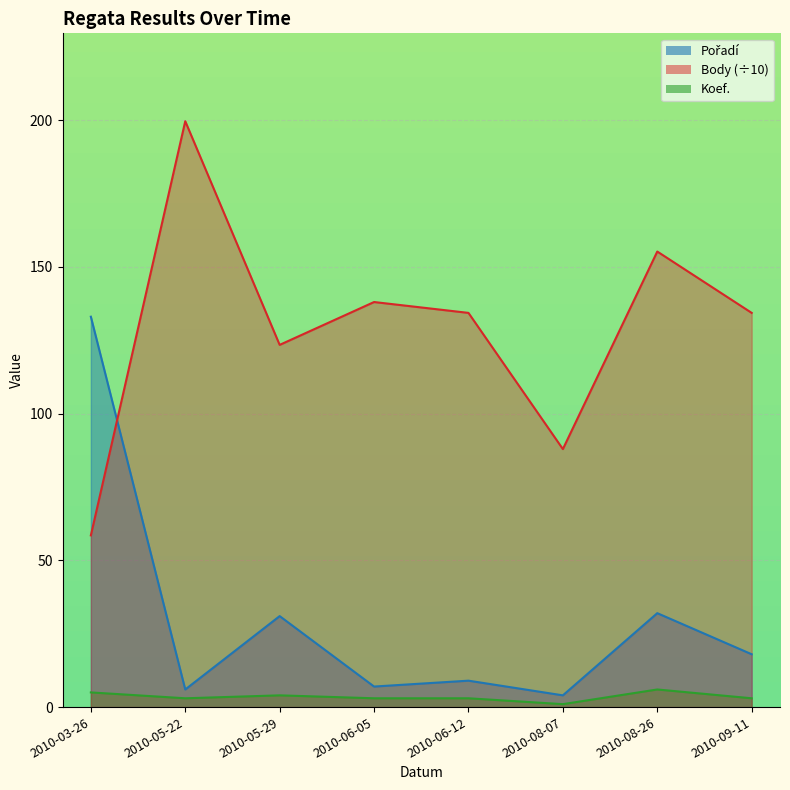

Where is the first local minimum for Pořadí?

2010-05-22